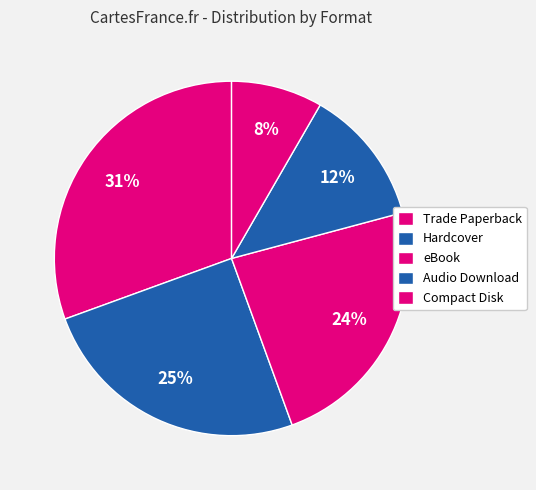

Is there a majority slice in this chart?

No